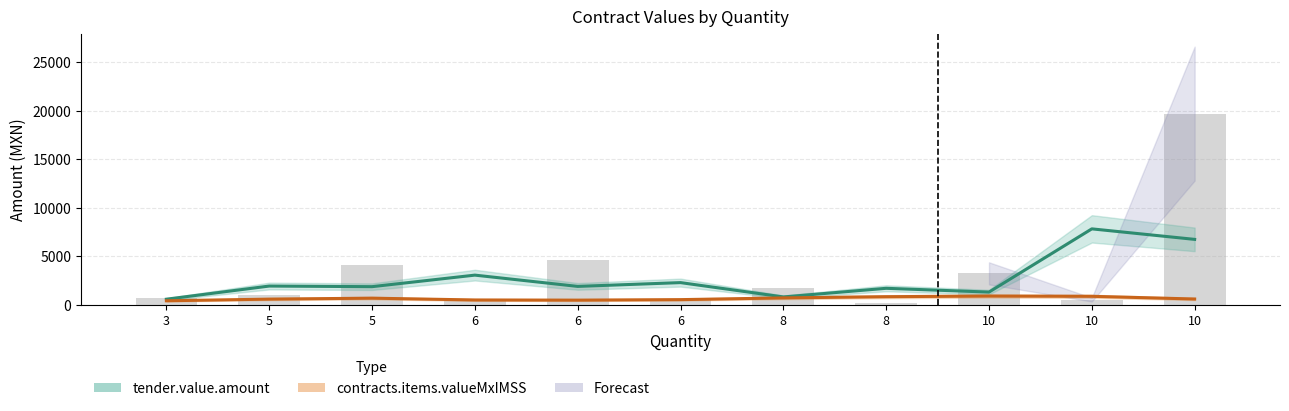

Is it true that tender.value.amount equals 2367.1 at 10?

False